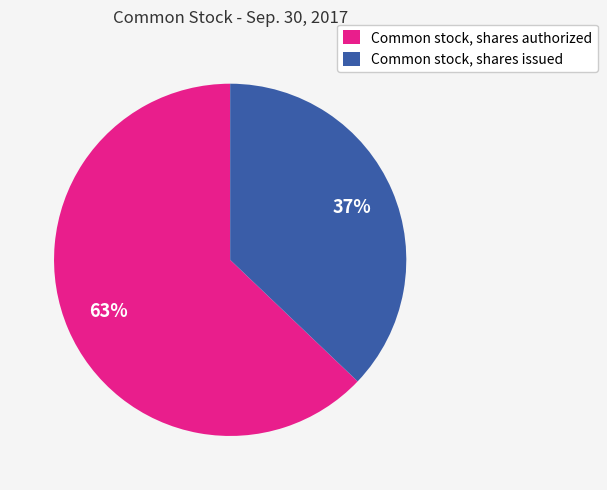

To the nearest percent, what percentage of the pie is Common stock, shares issued?

37%